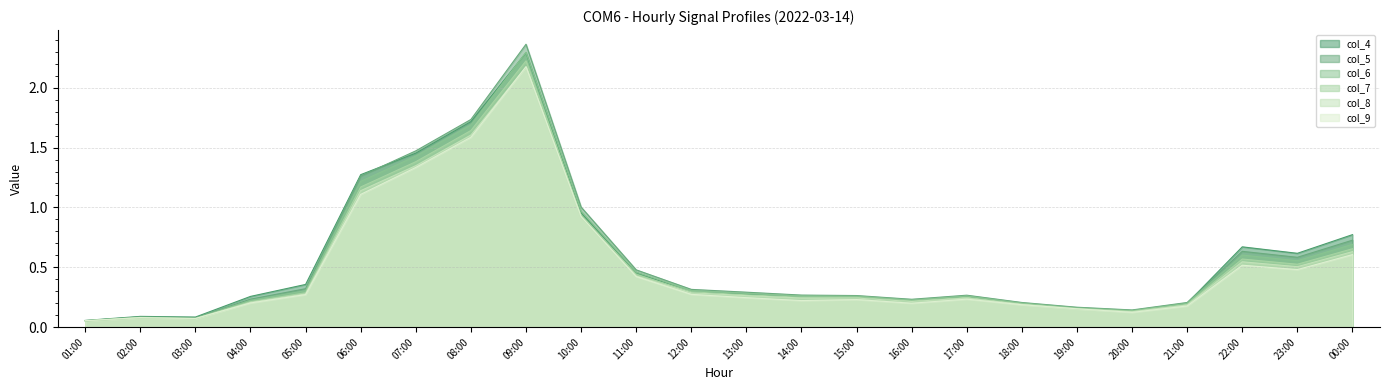

True or false: col_8 and col_5 cross at least once.

False